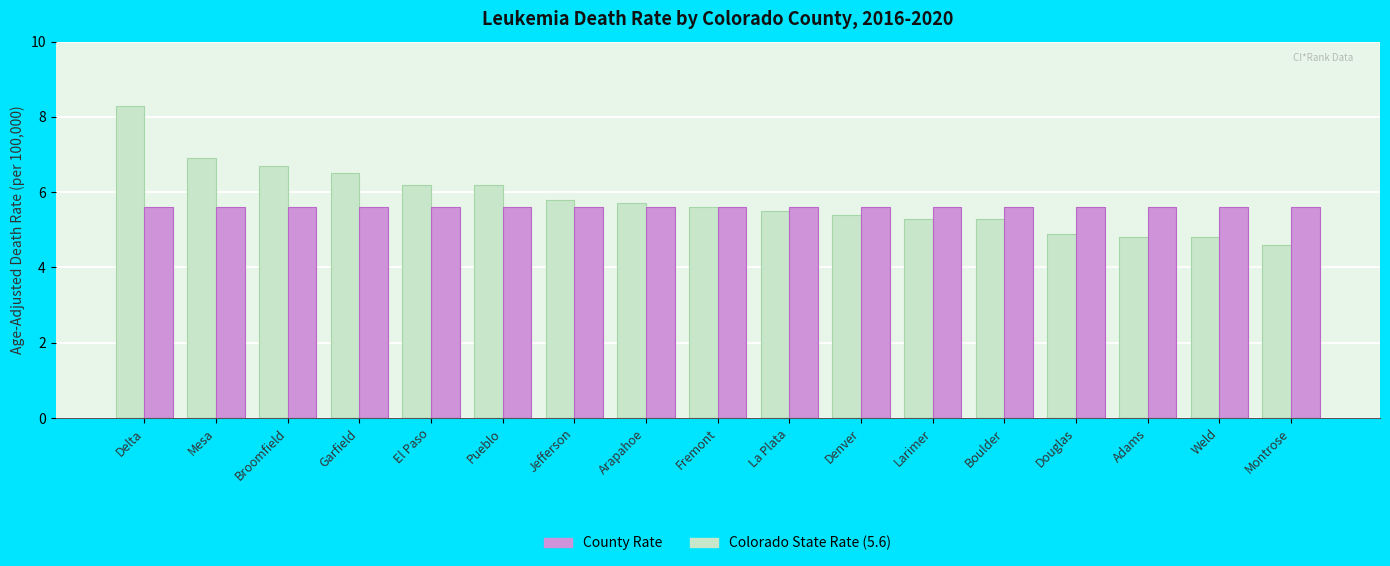

Reading right to left, transcribe all the data shown in this chart.

County Rate: 4.6	4.8	4.8	4.9	5.3	5.3	5.4	5.5	5.6	5.7	5.8	6.2	6.2	6.5	6.7	6.9	8.3
Colorado State Rate: 5.6	5.6	5.6	5.6	5.6	5.6	5.6	5.6	5.6	5.6	5.6	5.6	5.6	5.6	5.6	5.6	5.6